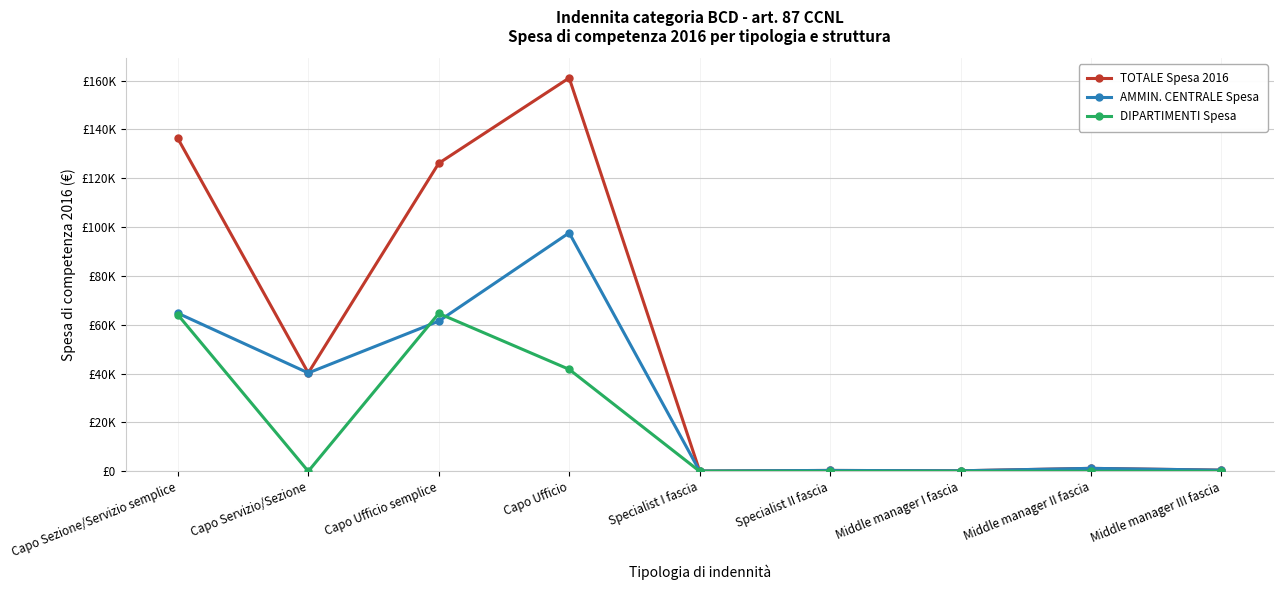

Is the value of DIPARTIMENTI Spesa at Specialist I fascia greater than the value of TOTALE Spesa 2016 at Capo Servizio/Sezione?

No